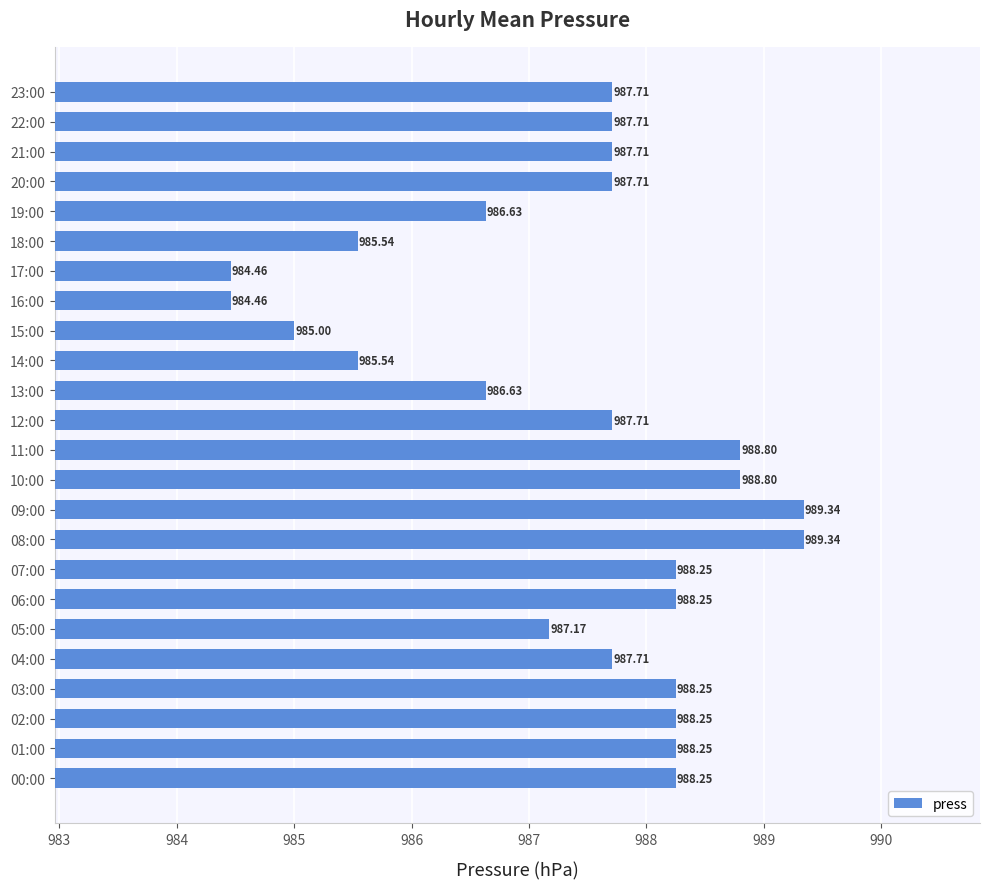

What is the difference between the maximum and minimum values?

4.9